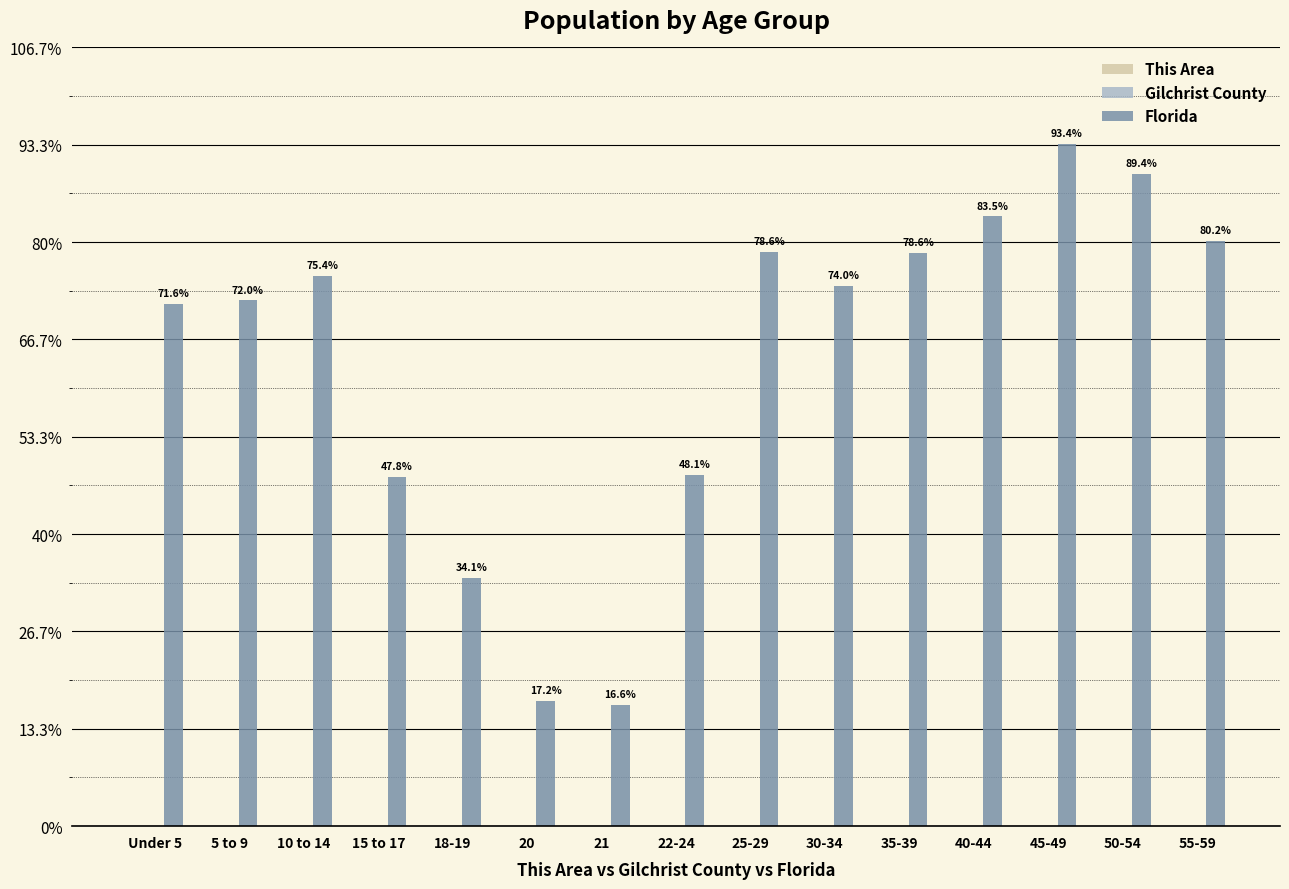

The value of Gilchrist County at 55-59 is 1157. True or false?

True